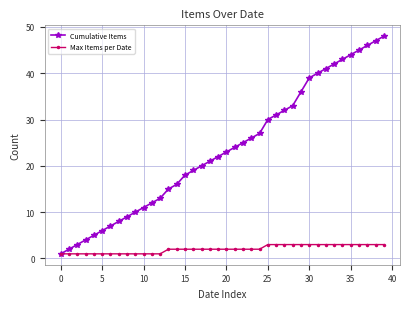

What is the lowest value of the Max Items per Date series?

1